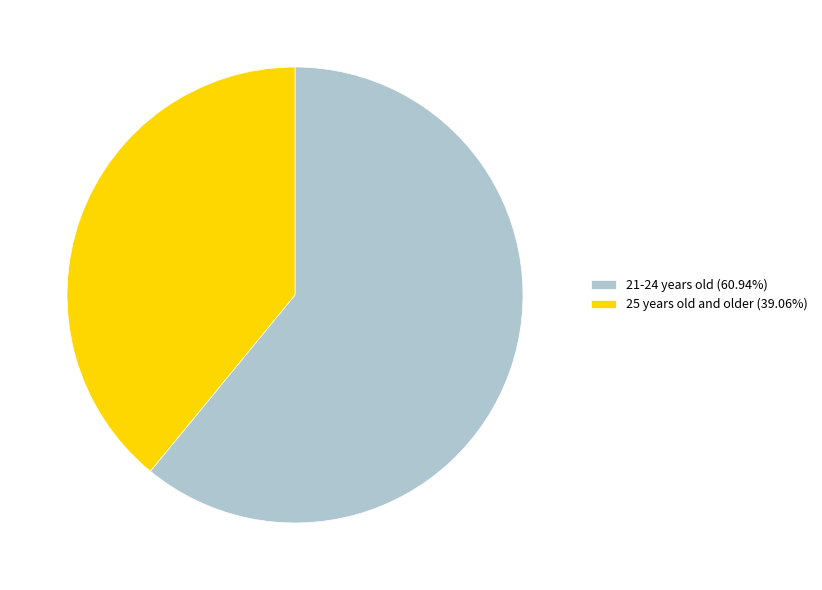

Count the number of slices in the pie.

2